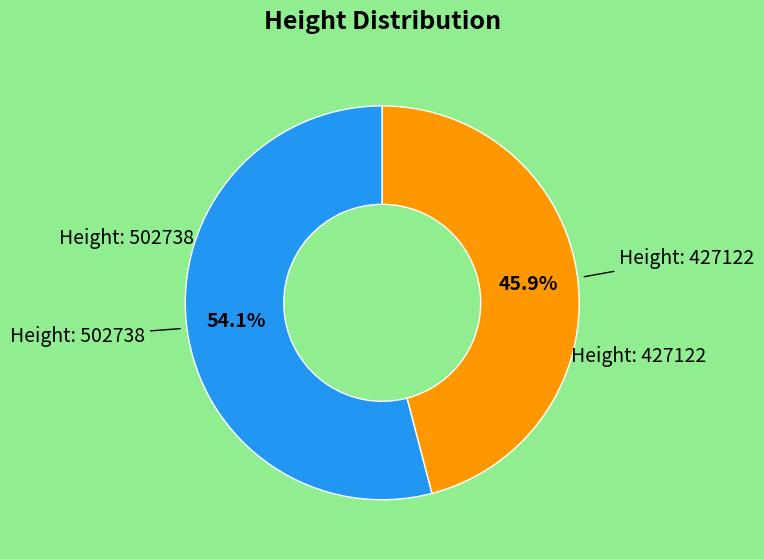

Is there a majority slice in this chart?

Yes